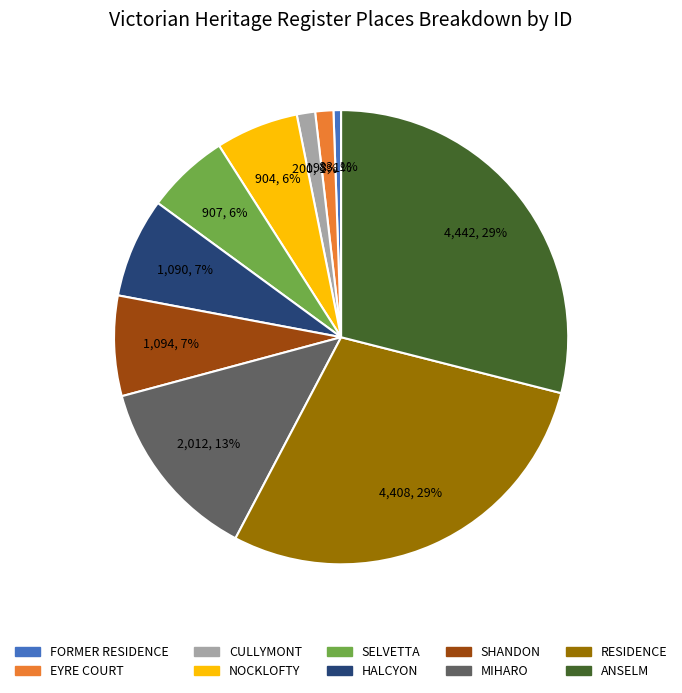

Is the sum of FORMER RESIDENCE and RESIDENCE greater than half?

No